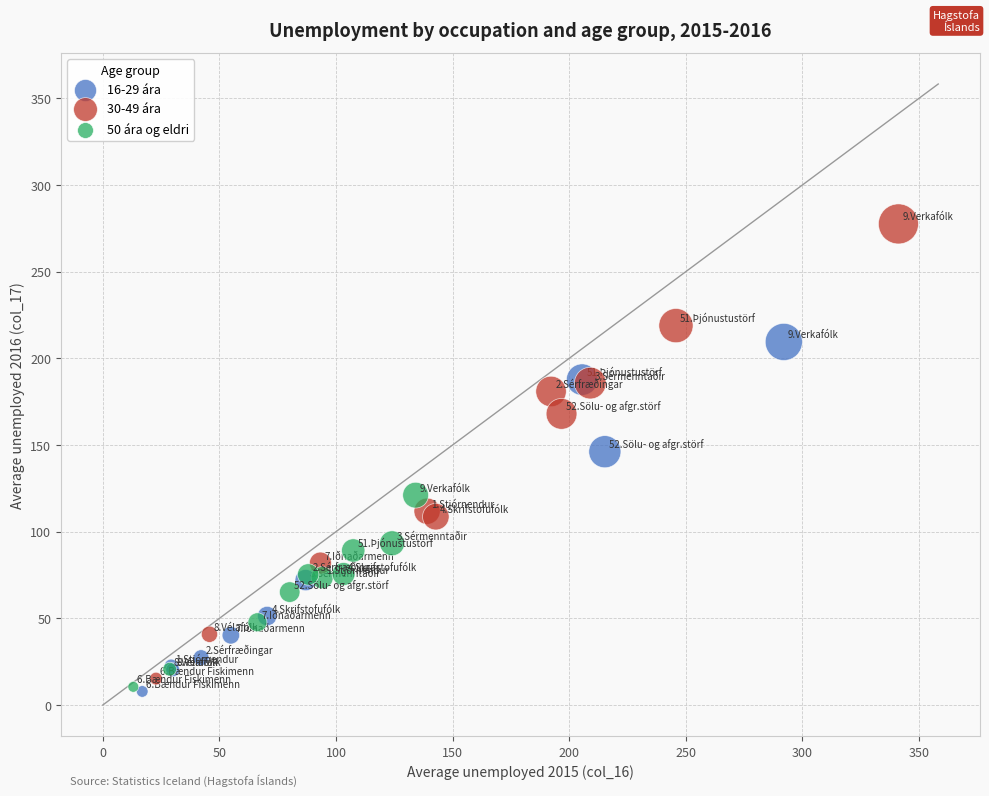

Which series has the largest Y range (max minus min)?

30-49 ára